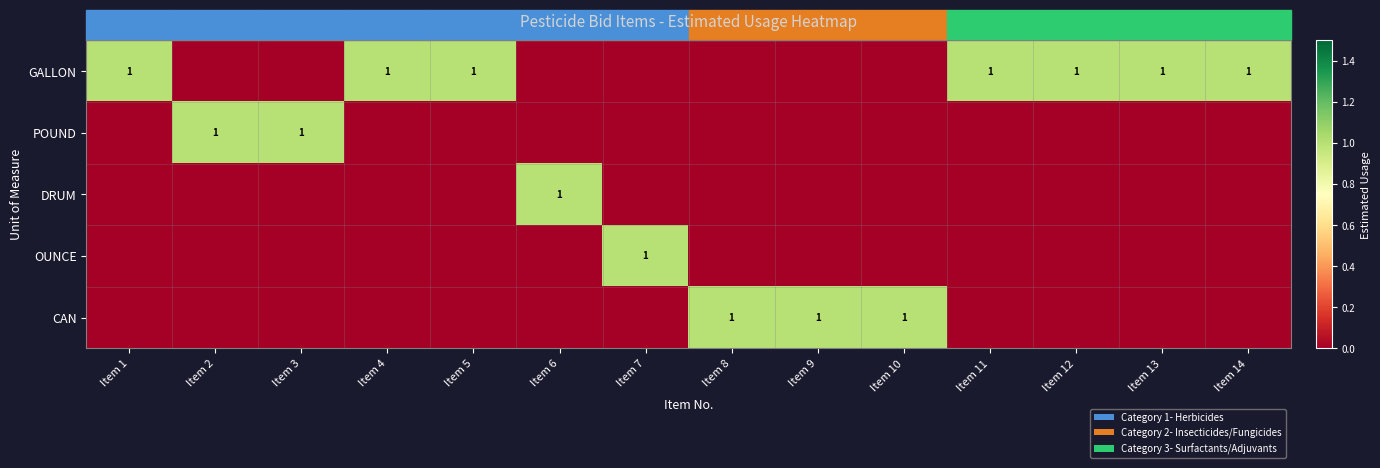

The value of CAN at Item 10 is 1. True or false?

True